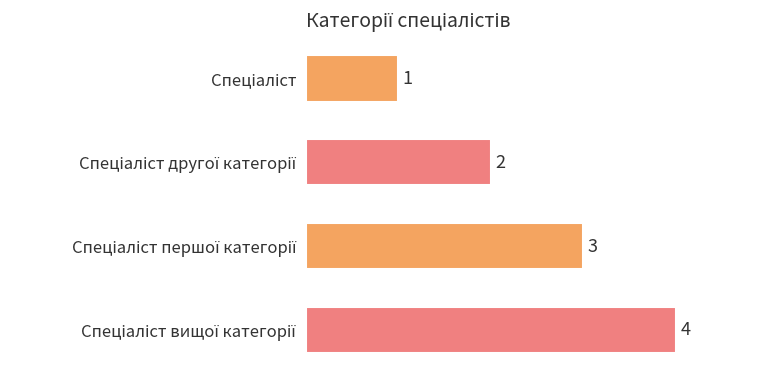

What is the value of the 2nd bar from the top?

2